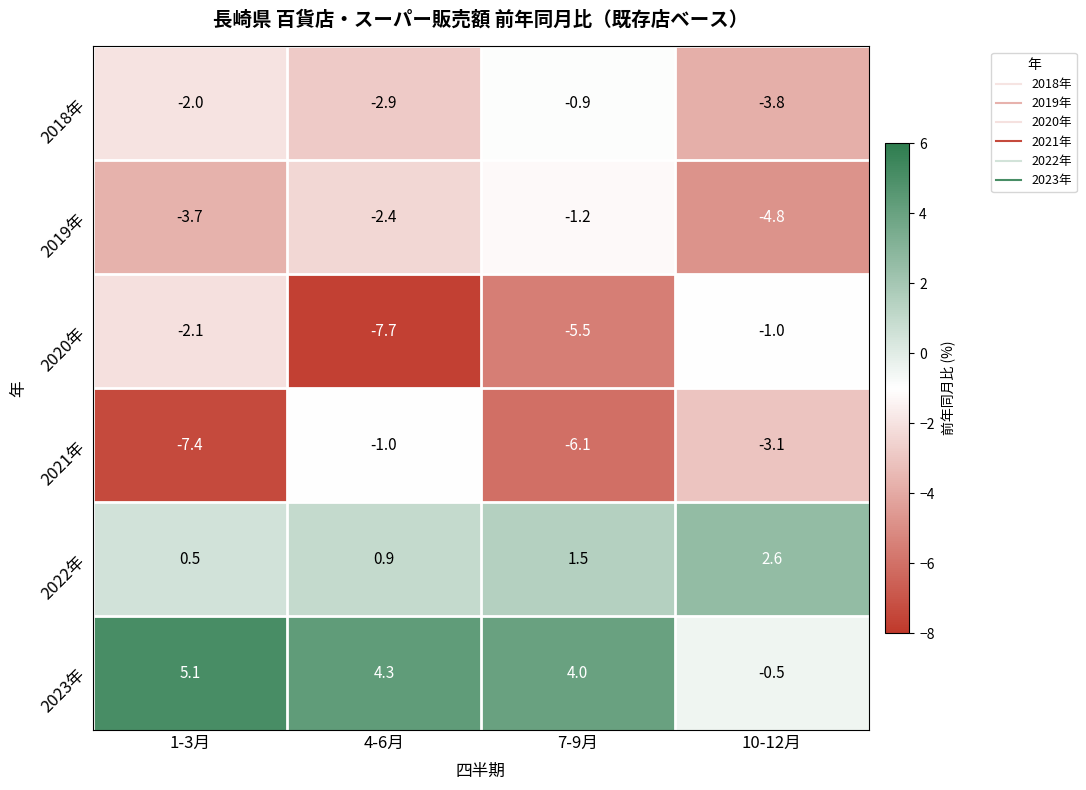

At which label does 2023年 first exceed 4?

1-3月